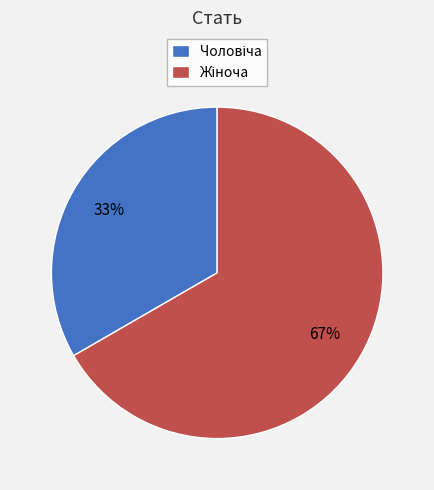

Is there a majority slice in this chart?

Yes